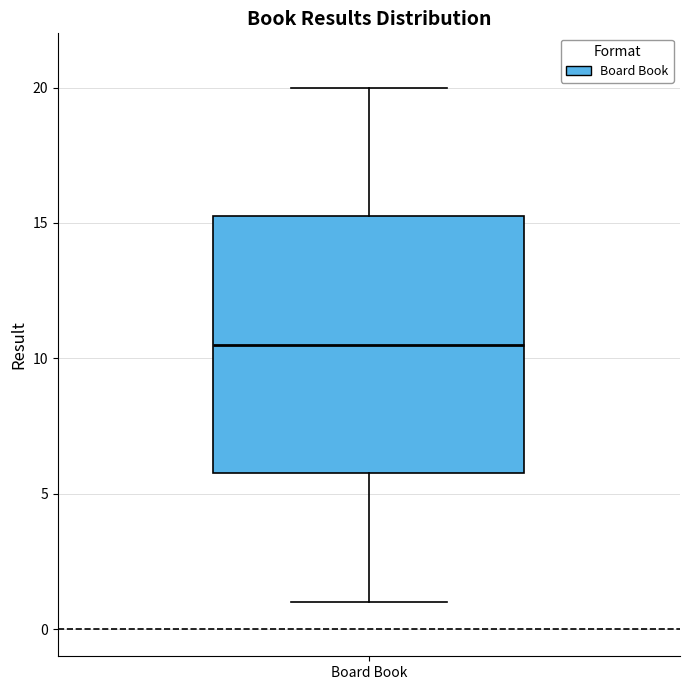

Read this box plot against the y-axis: the position of the median line, the range covered by the box, and the ends of both whiskers. The values are not printed on the chart, so give them approximately, as read against the axis.

median 10.5, box 6.0 to 15.5, whiskers 1.0 to 20.0